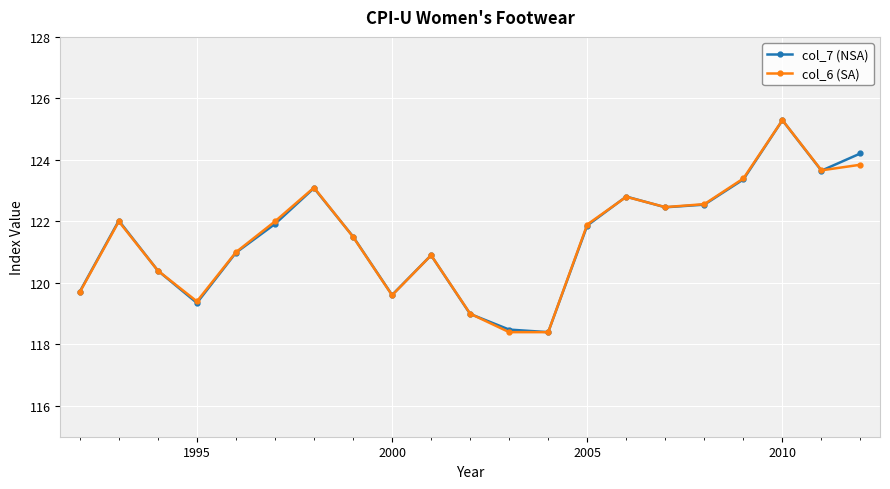

What is the value of the col_7 (NSA) point at the 17th from the left?

122.5